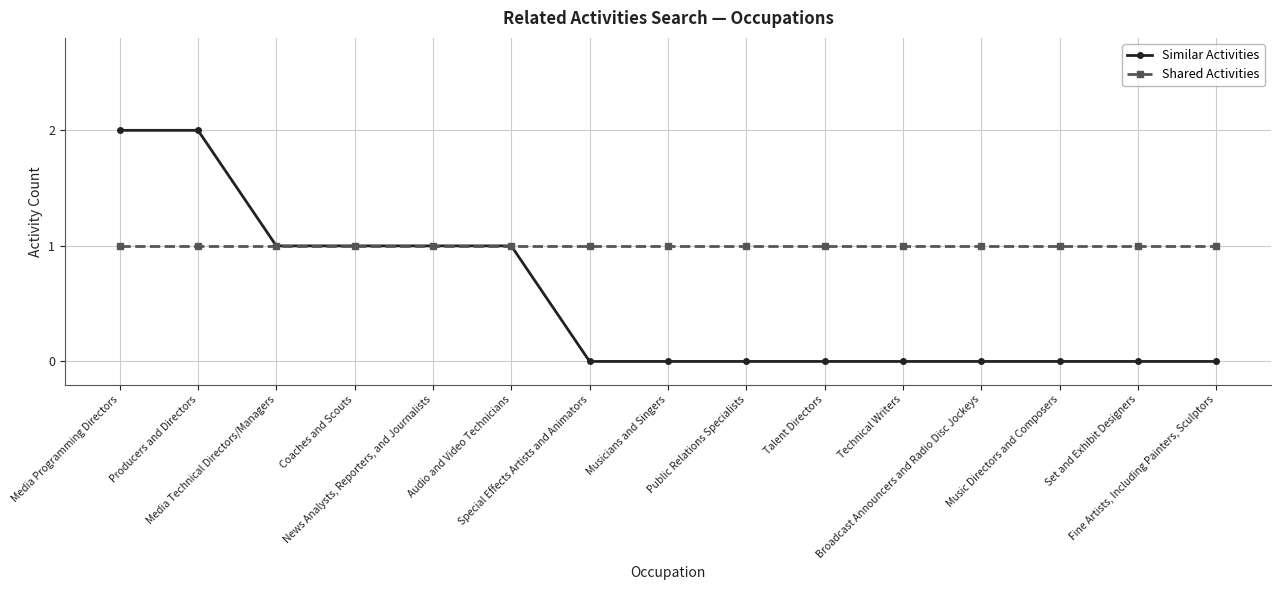

How many Similar Activities values are between 0 and 1?

13